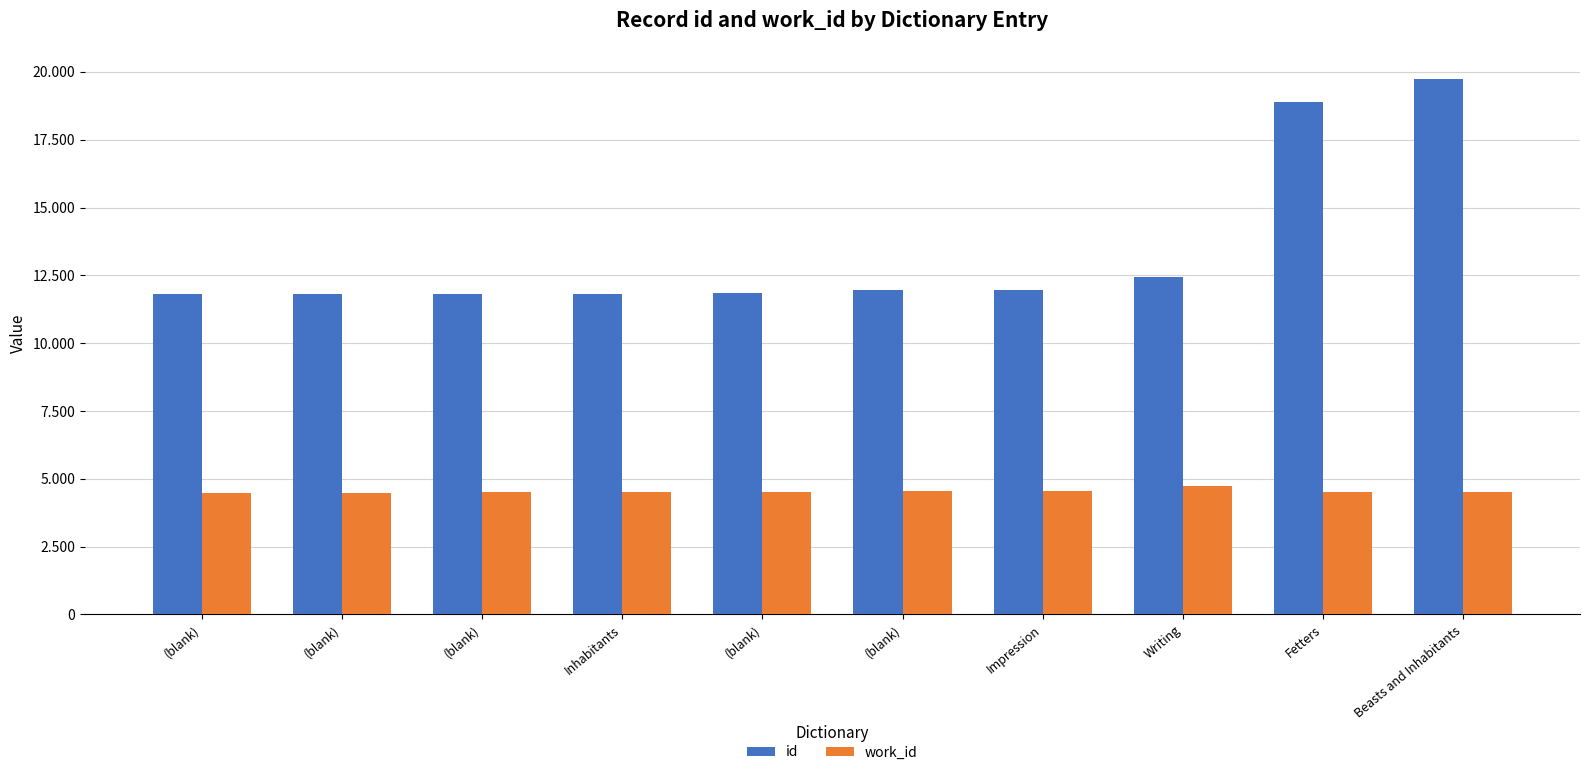

What is the label of the 8th bar from the right?

(blank)